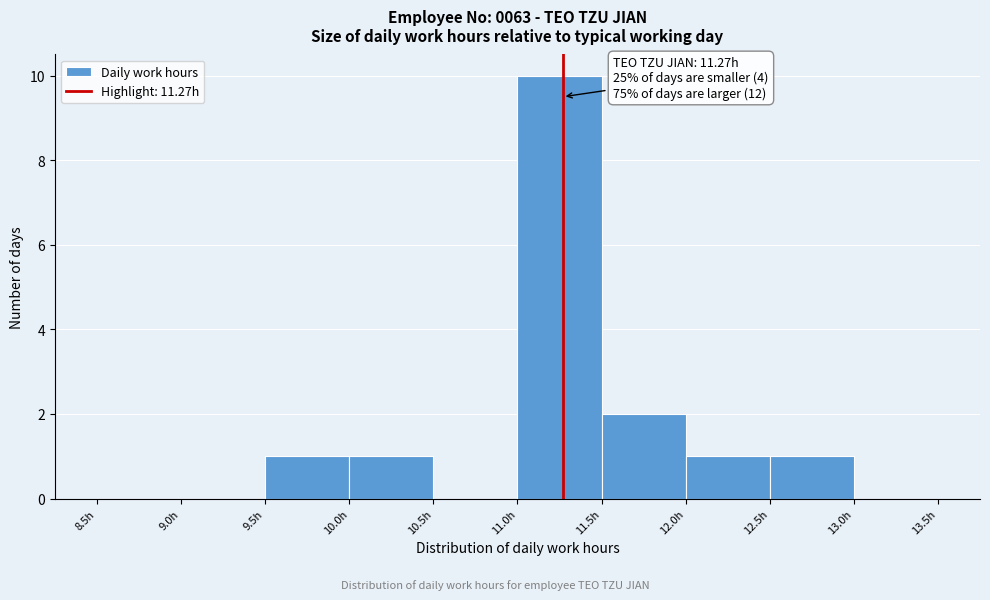

Over which range of the x-axis is the bar tallest?

11.0 to 11.5